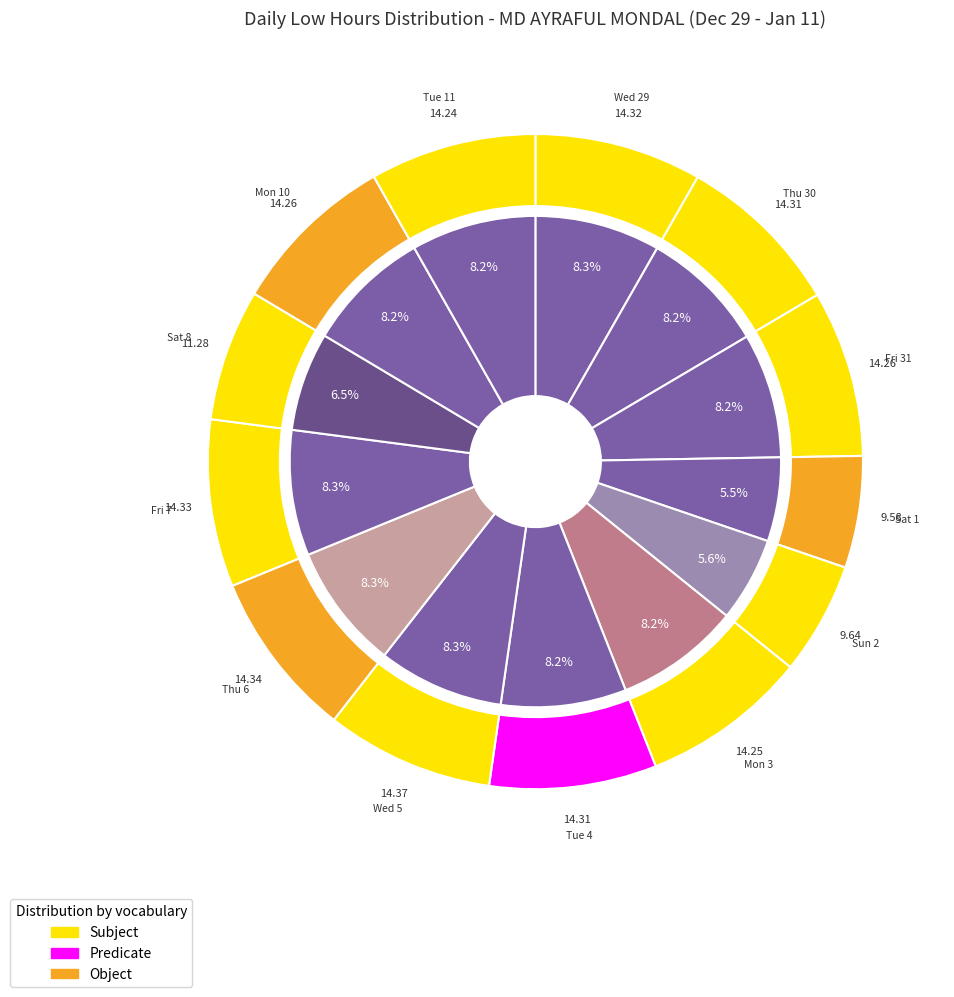

Does Fri 31 represent more than half of the total?

No